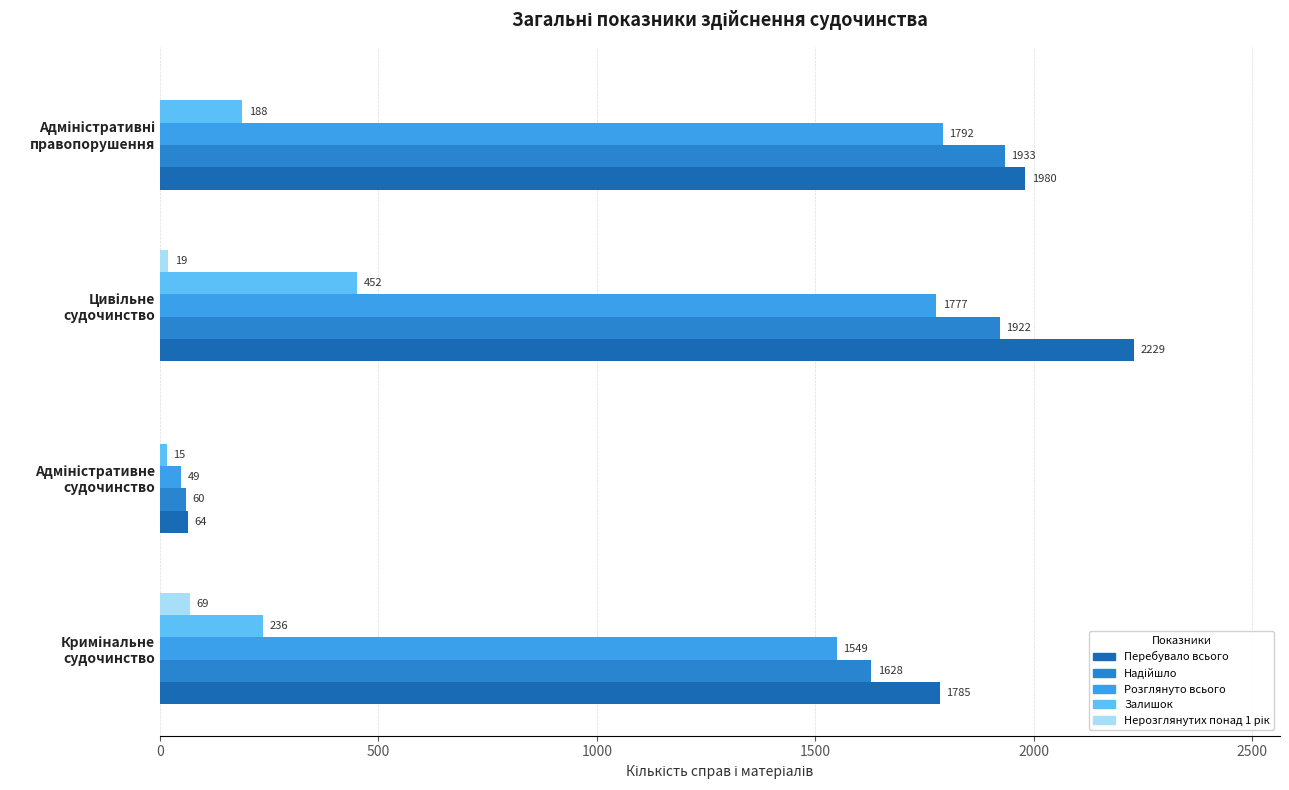

What is the highest value of the Розглянуто всього series?

1792